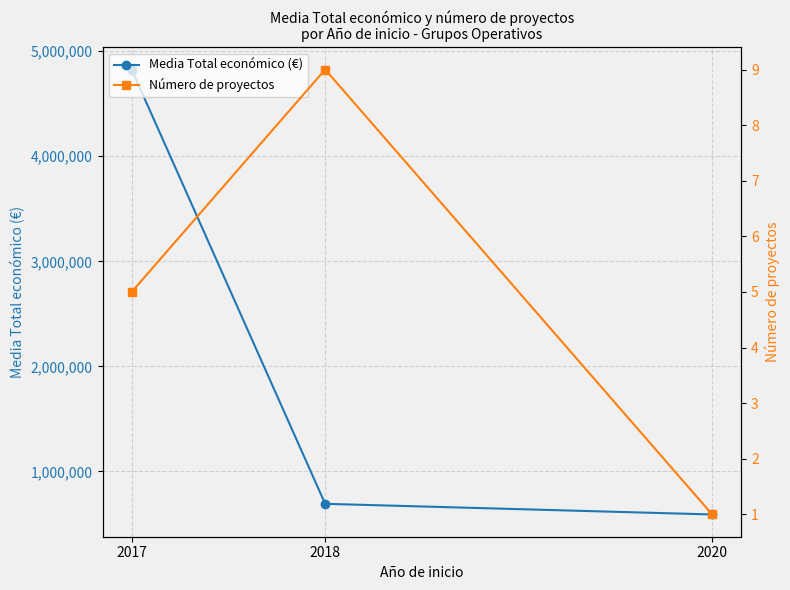

Does the chart display data point markers on the line(s)?

Yes